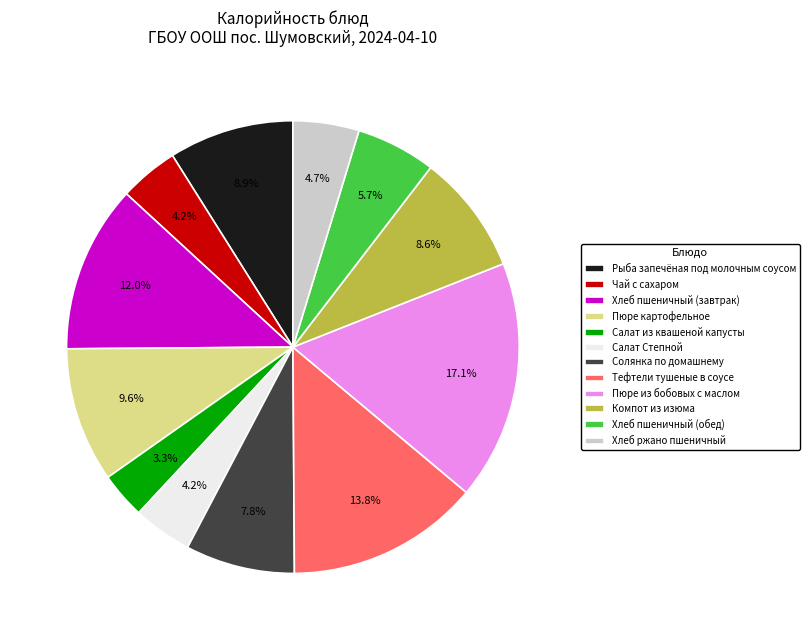

How many segments does this pie chart have?

12